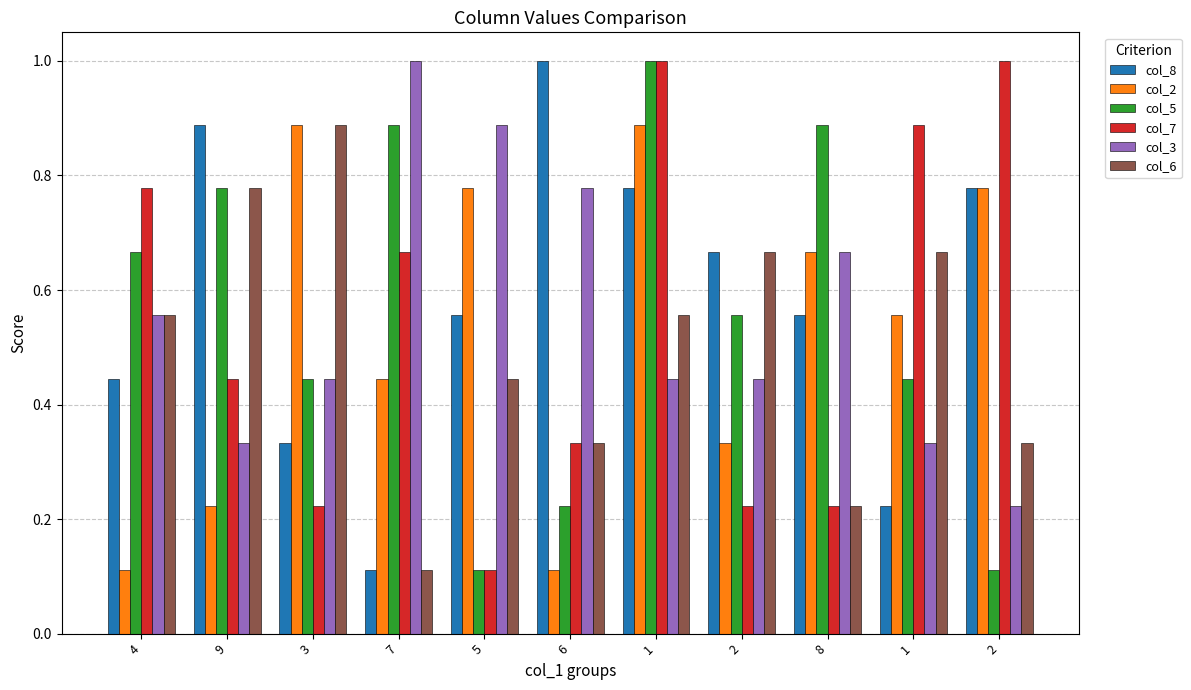

How many series are shown in this chart?

6